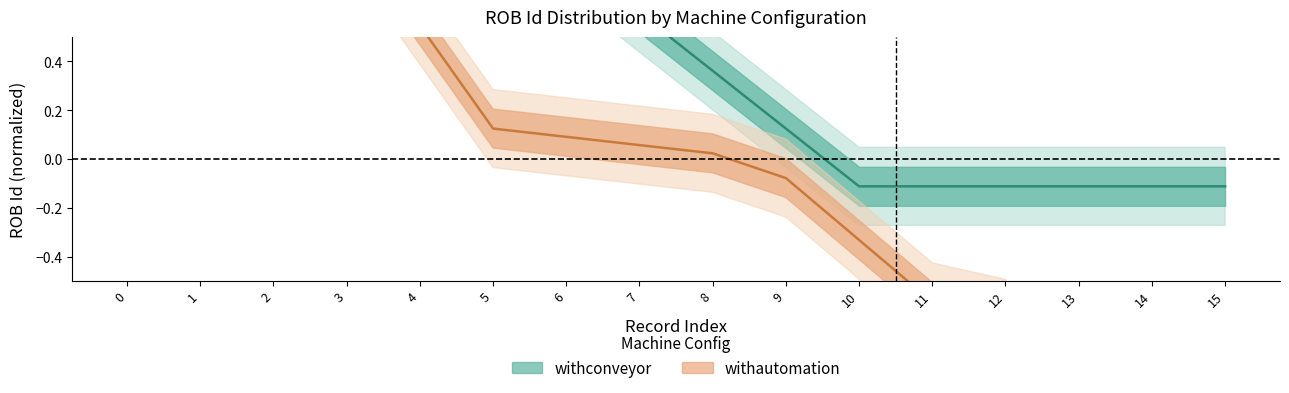

What is the value of the 8th point from the left?

1.0